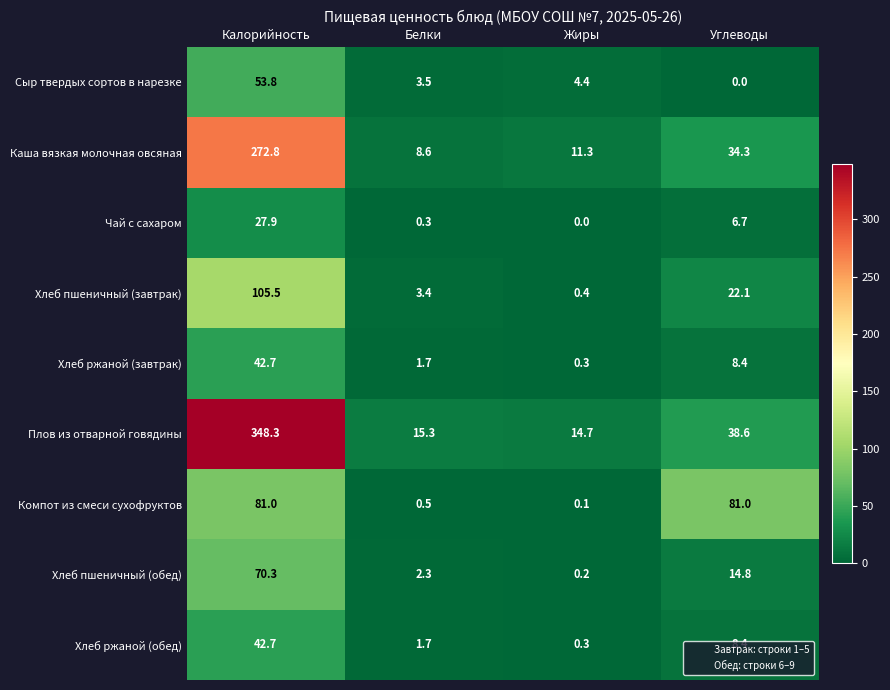

How many data points in Хлеб пшеничный (завтрак) are less than 22?

2